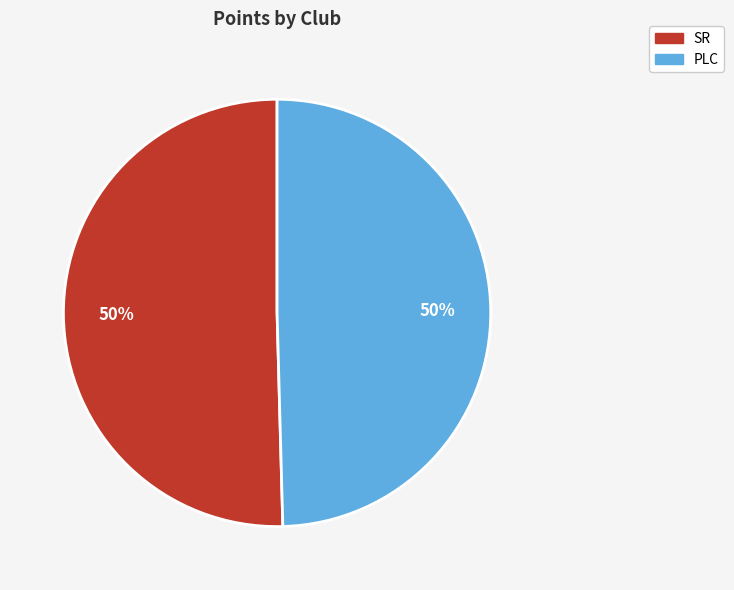

How many slices are in this pie chart?

2